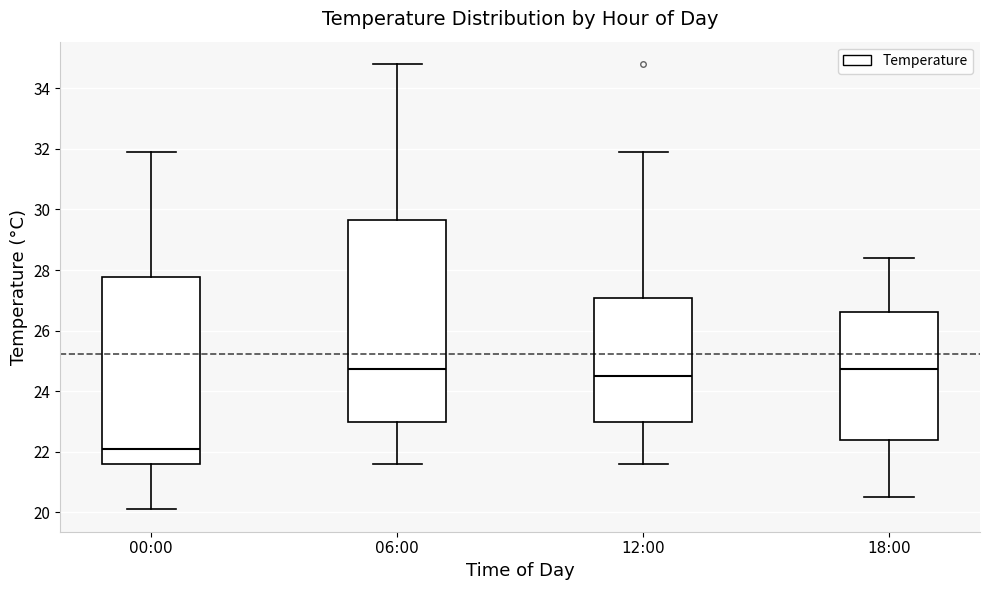

Reading left to right, read every box against the y-axis: the position of its median line, the range the box covers, and the ends of its whiskers. The values are not printed on the chart, so give them approximately, as read against the axis.

00:00: median 22.2, box 21.6 to 27.8, whiskers 20.2 to 32.0
06:00: median 24.8, box 23.0 to 29.6, whiskers 21.6 to 34.8
12:00: median 24.6, box 23.0 to 27.0, whiskers 21.6 to 32.0
18:00: median 24.8, box 22.4 to 26.6, whiskers 20.6 to 28.4